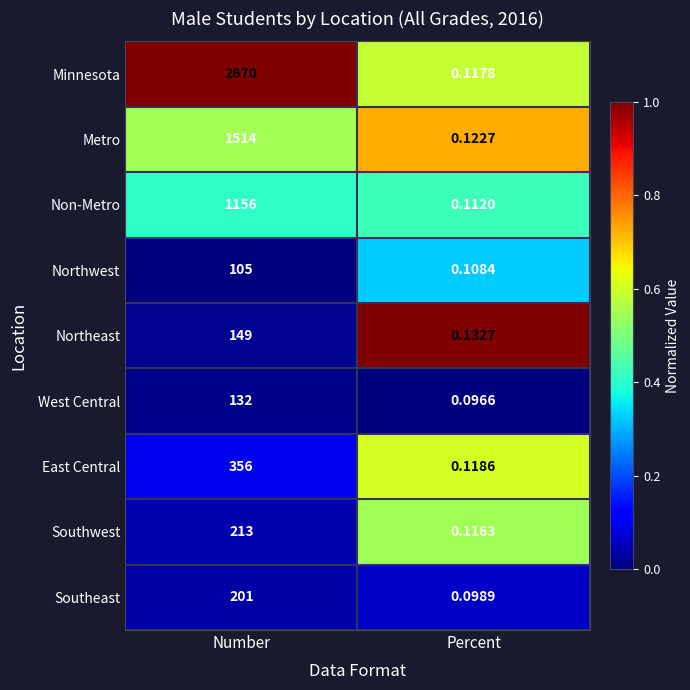

Which series has the largest range (max minus min)?

Minnesota